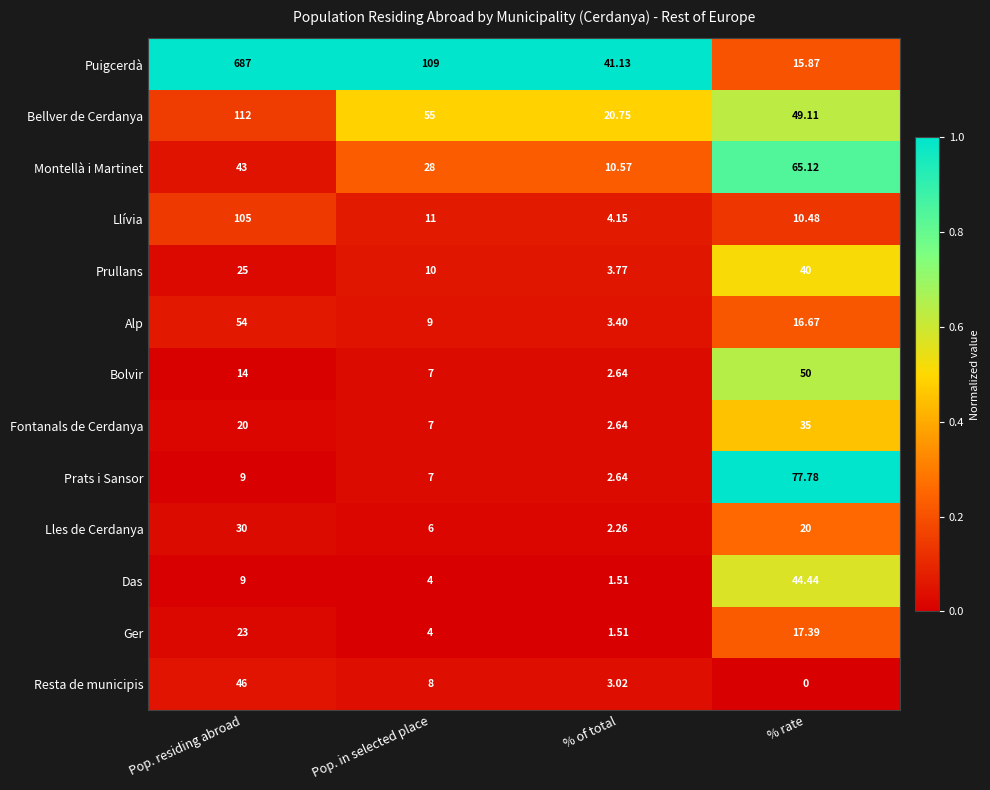

At which category is the sum across all series the highest?

Pop. residing abroad